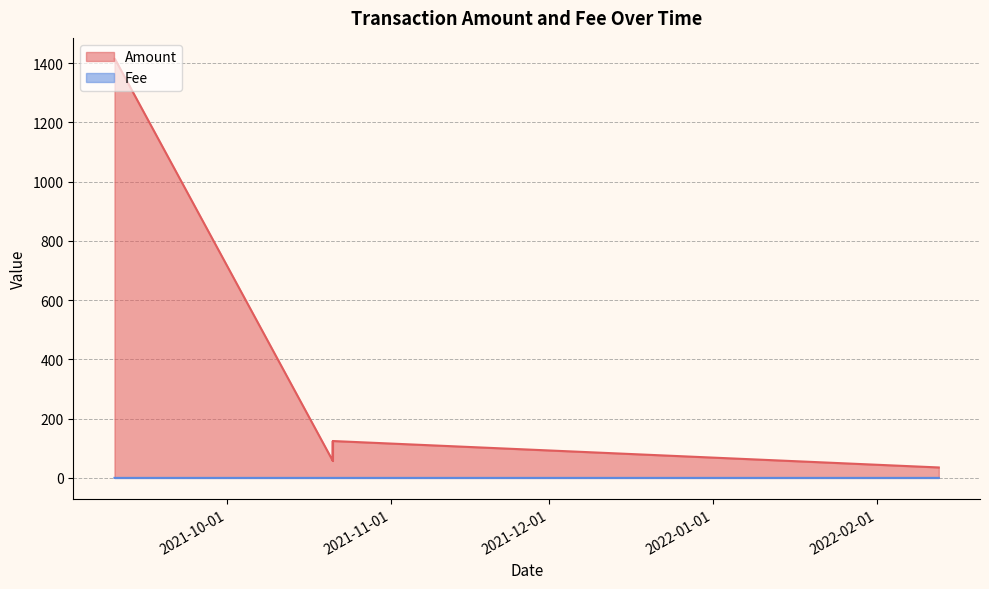

How many values in the Amount series are below 124?

4